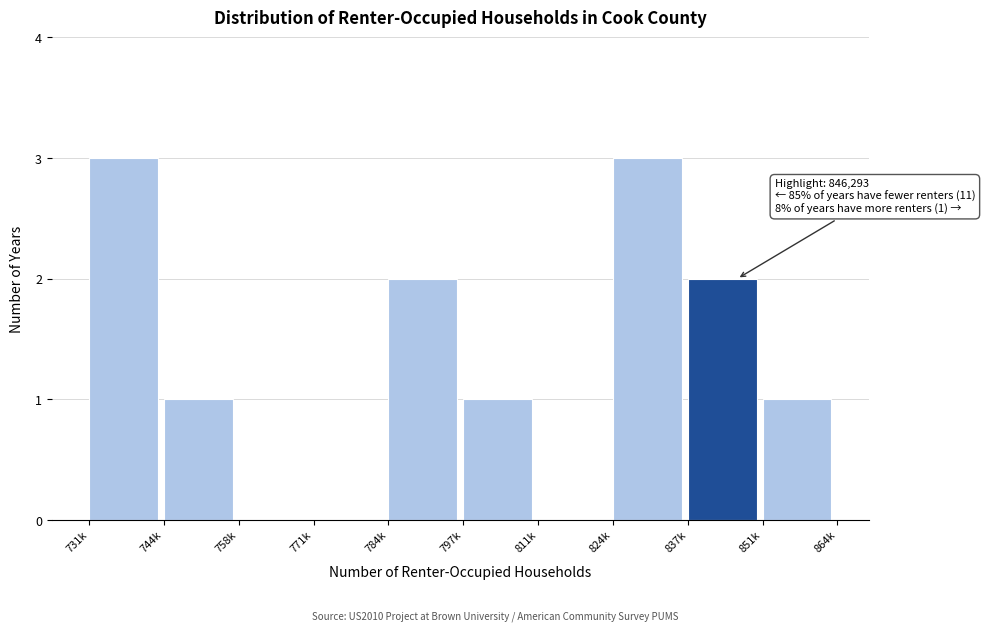

Reading left to right, extract all data points from this chart.

731k=3	744k=1	758k=0	771k=0	784k=2	797k=1	811k=0	824k=3	837k=2	851k=1